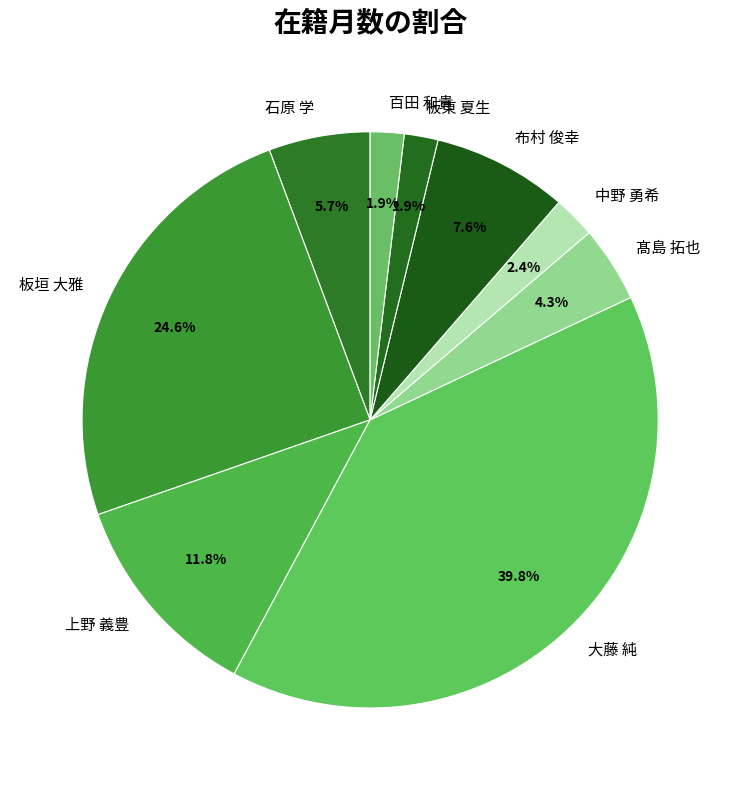

Which has a higher value, 上野 義豊 or 中野 勇希?

上野 義豊